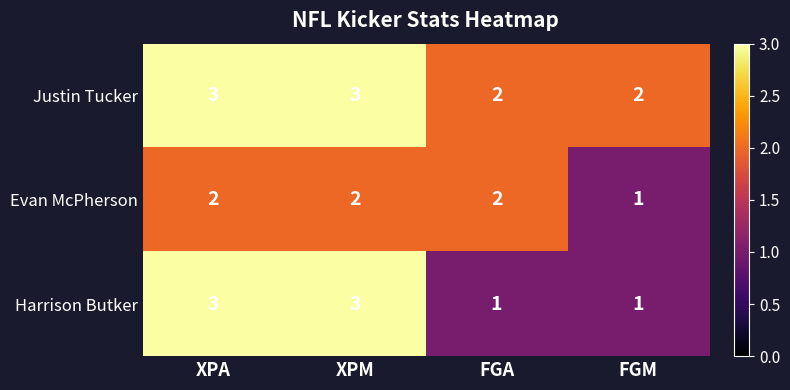

How many series are shown in this chart?

3